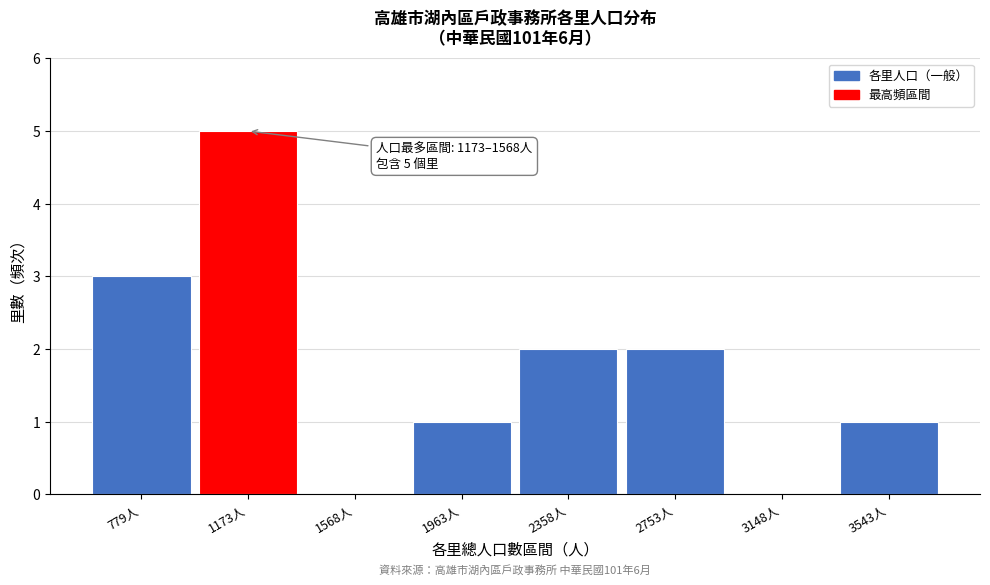

Reading left to right, list all the values displayed in this chart.

779人=3	1173人=5	1568人=0	1963人=1	2358人=2	2753人=2	3148人=0	3543人=1